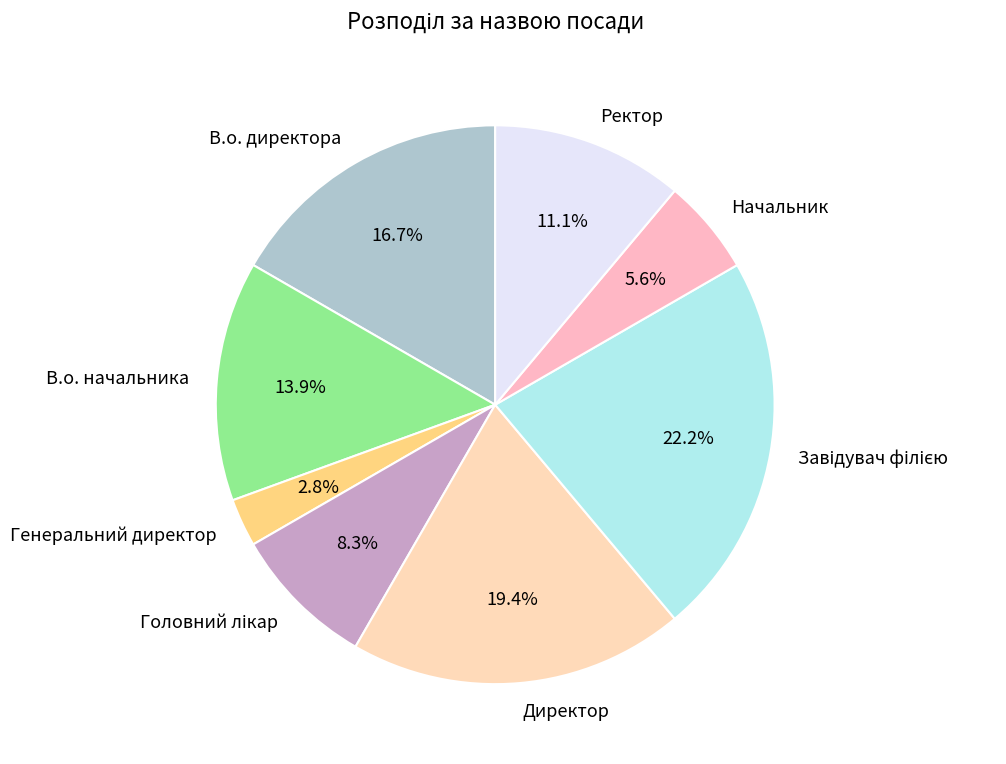

Which has a higher value, Директор or В.о. директора?

Директор